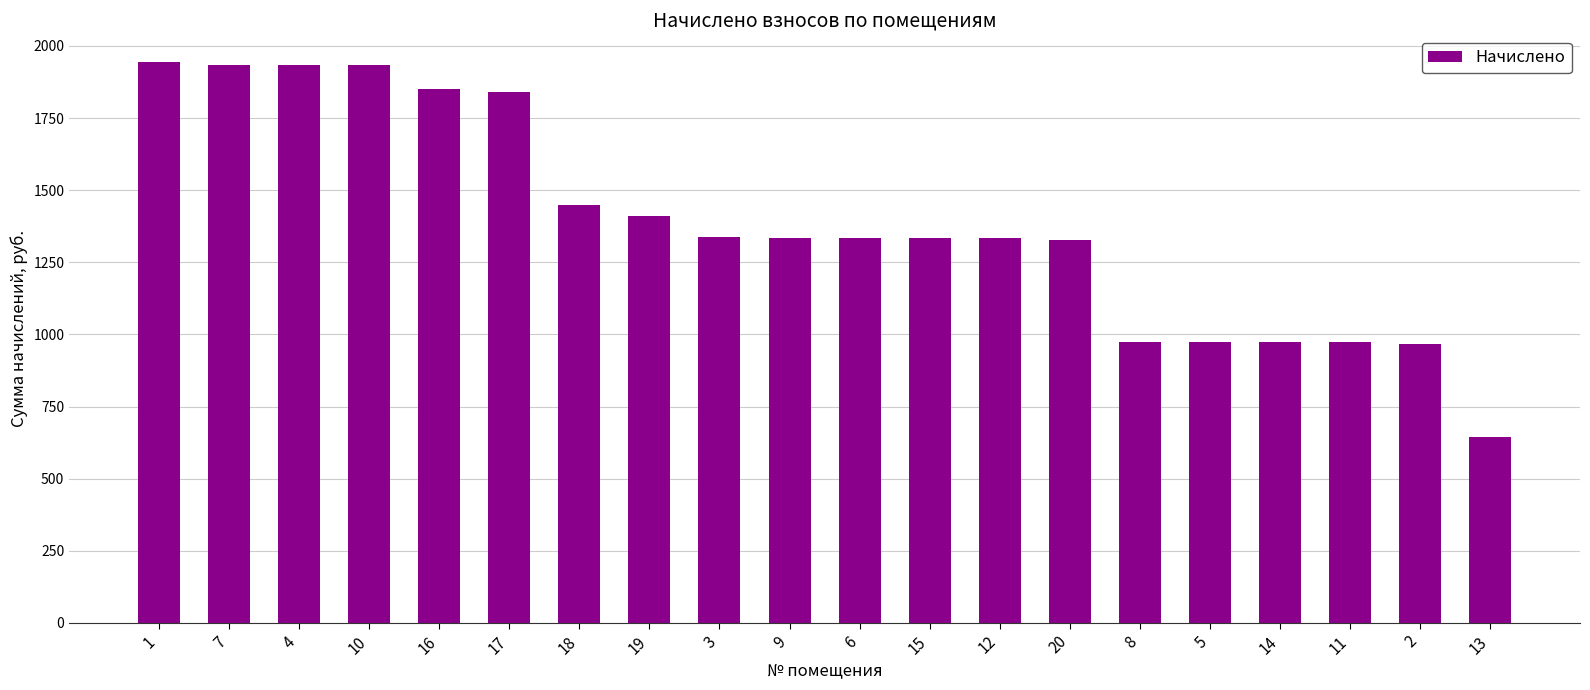

The value at 17 is 2395.9. True or false?

False